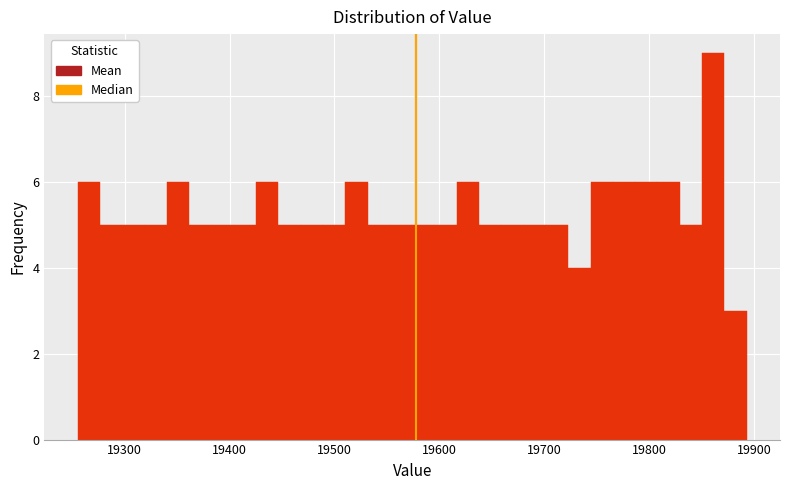

Around what value on the x-axis is the tallest bar? Give the approximate position of its centre, as read against the axis.

19860